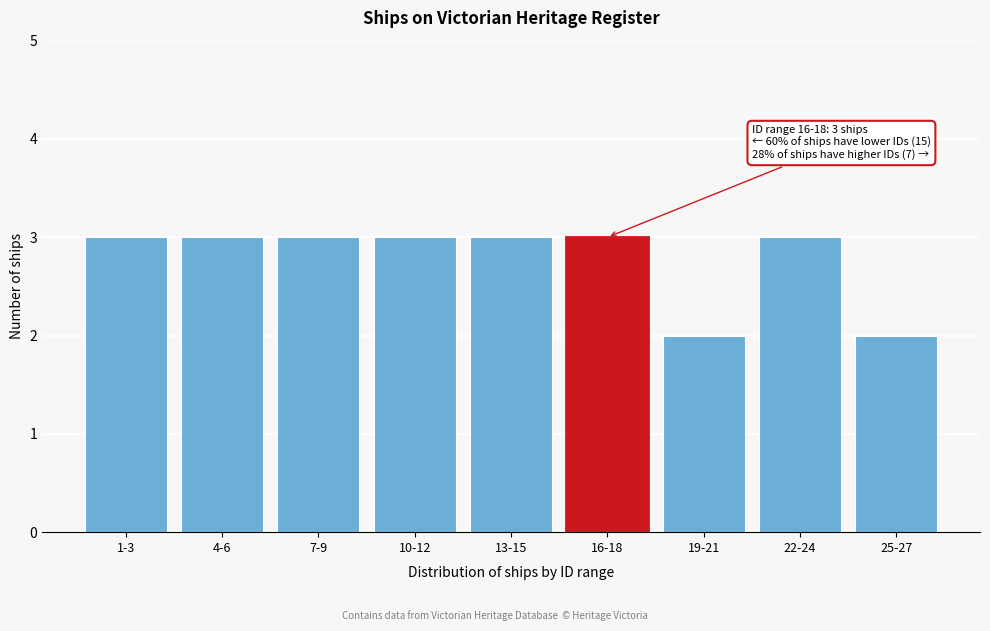

Reading left to right, extract all data points from this chart.

3	3	3	3	3	3	2	3	2